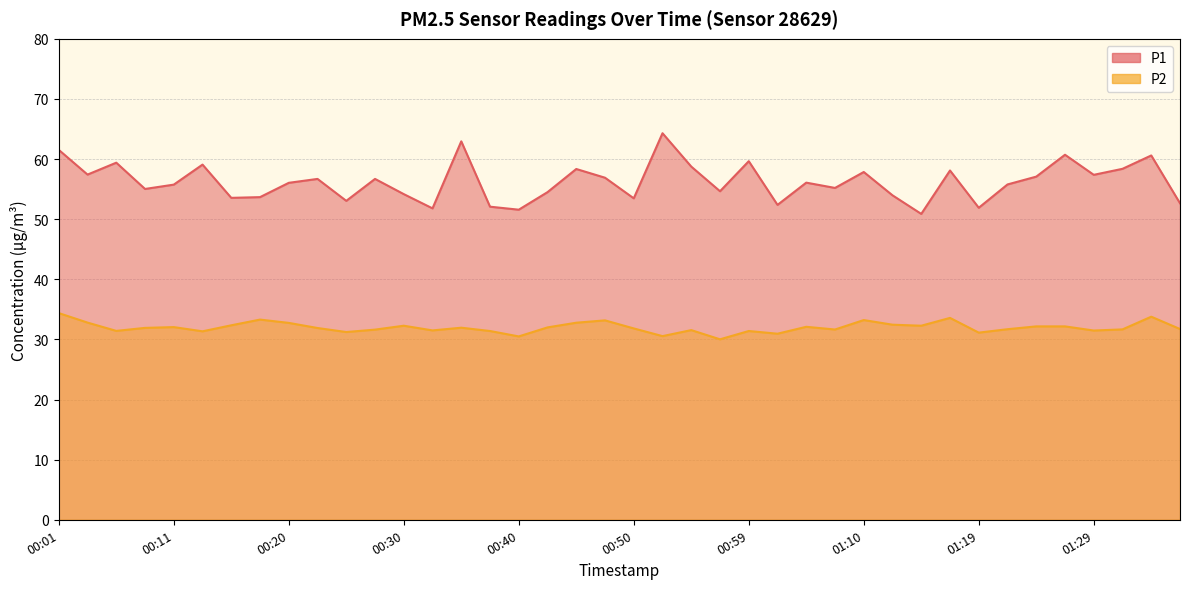

Which has a higher value, 00:52 or 00:18?

00:52